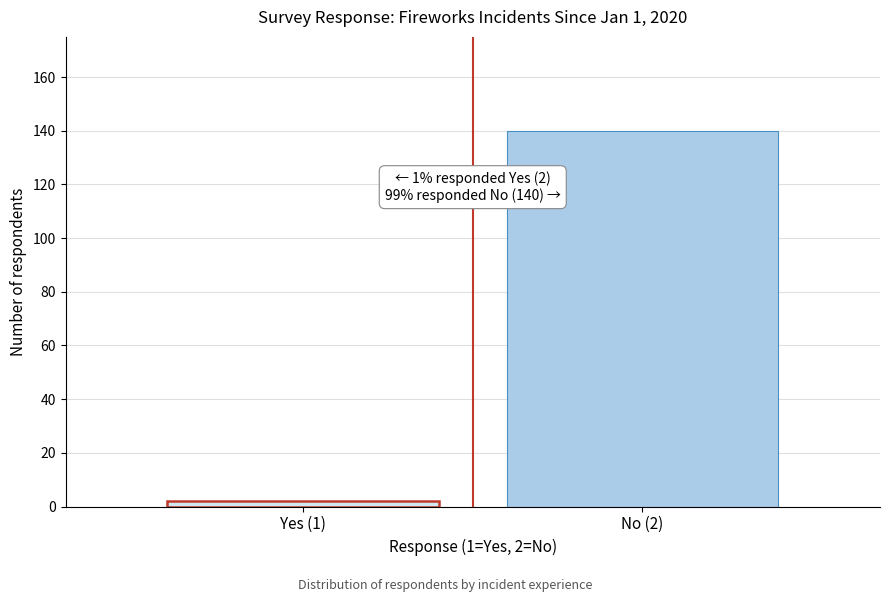

Reading left to right, extract all data points from this chart.

2	140